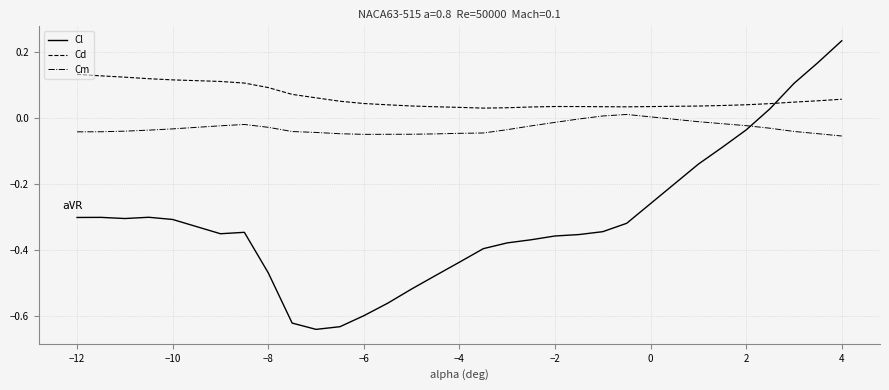

Which series has the largest range (max minus min)?

Cl